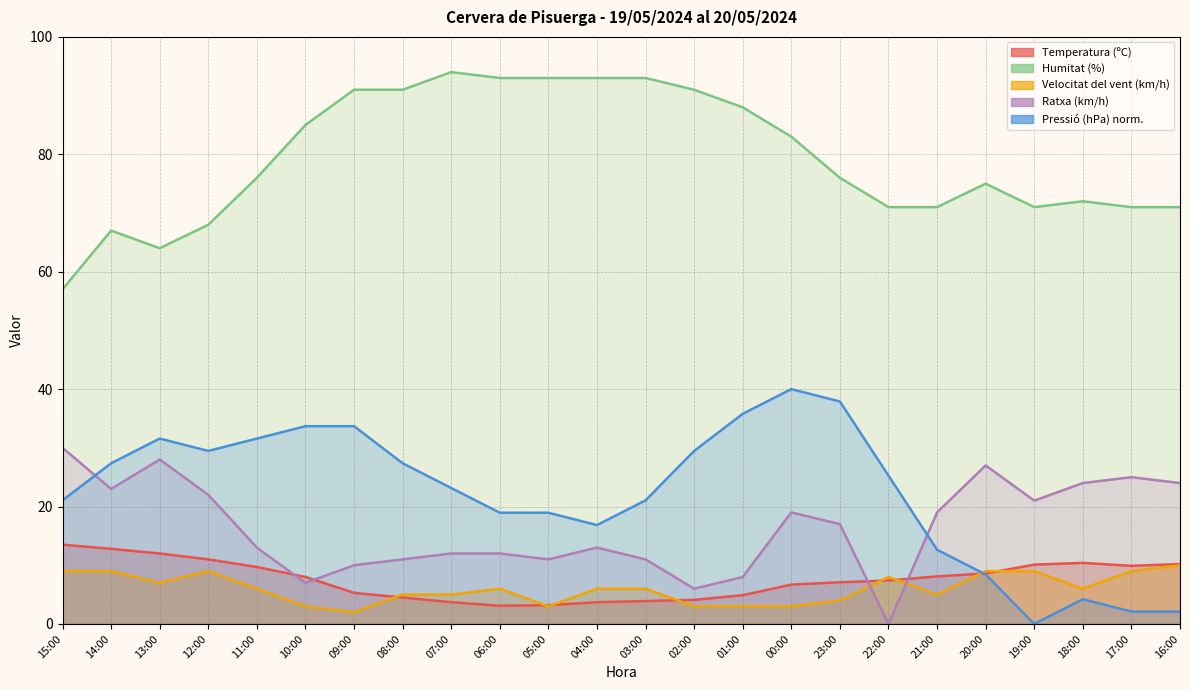

How many lines are shown in the chart?

5